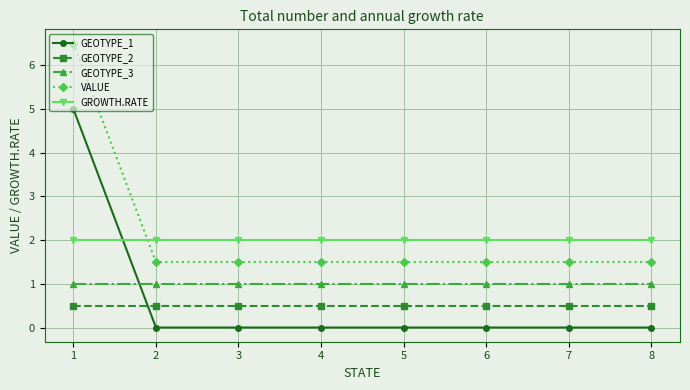

What is the minimum value for VALUE?

1.5